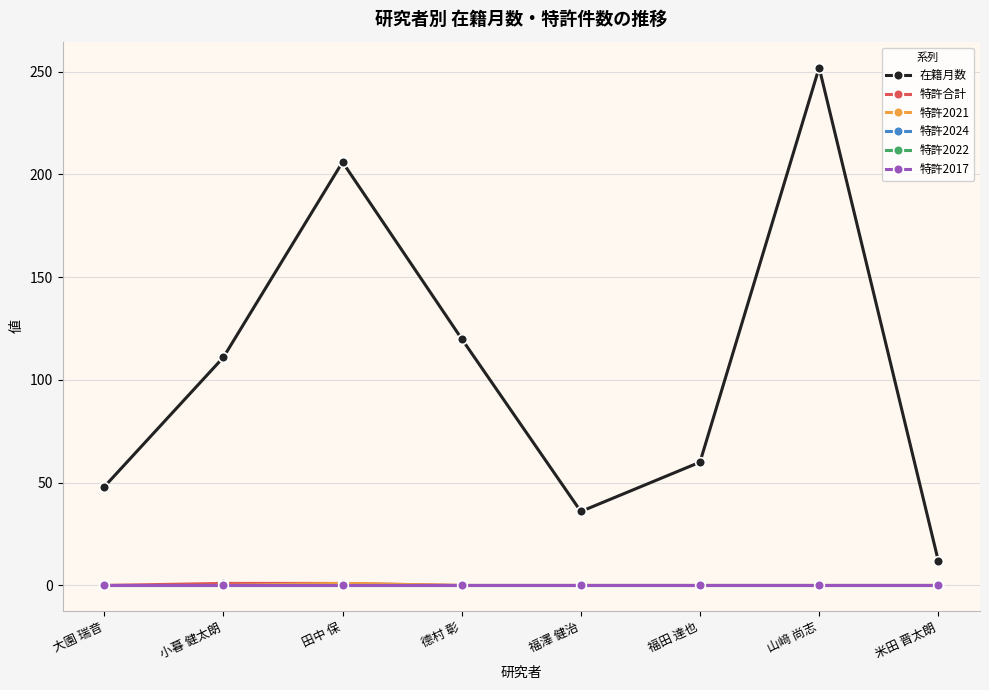

Reading left to right, list all the values displayed in this chart.

在籍月数: 48	111	206	120	36	60	252	12
特許合計: 0	1	1	0	0	0	0	0
特許2021: 0	0	1	0	0	0	0	0
特許2024: 0	0	0	0	0	0	0	0
特許2022: 0	0	0	0	0	0	0	0
特許2017: 0	0	0	0	0	0	0	0